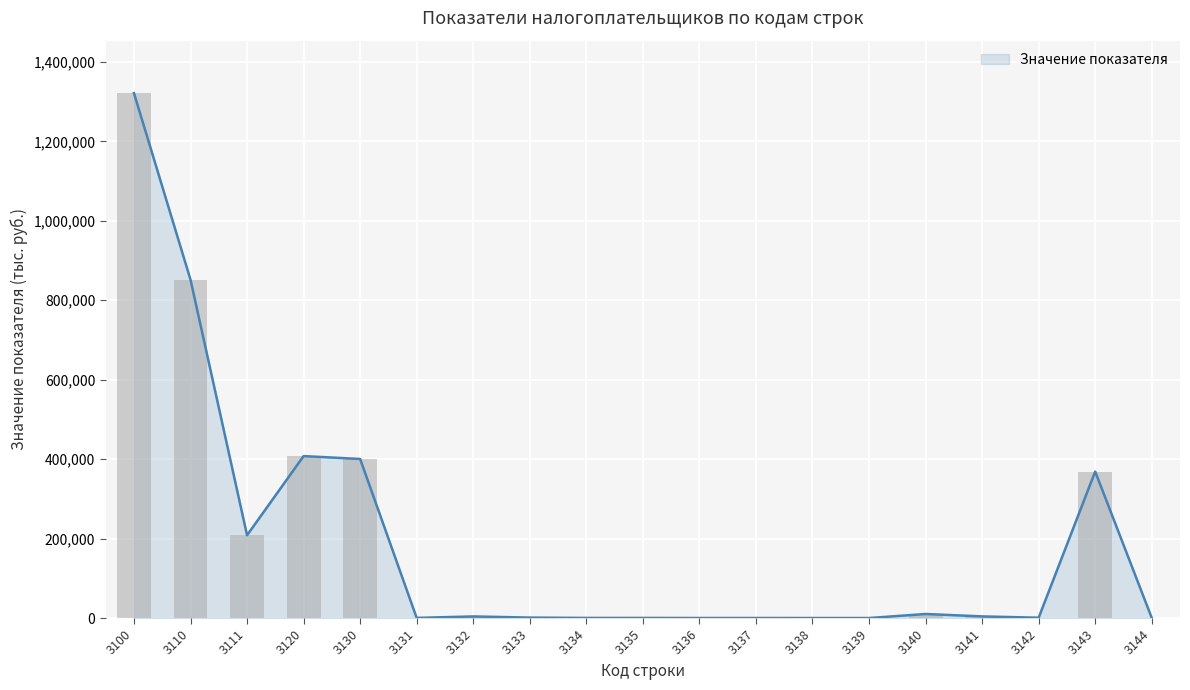

Reading right to left, list all the values displayed in this chart.

3144=453	3143=368832	3142=794	3141=4111	3140=10192	3139=8	3138=2	3137=71	3136=75	3135=231	3134=253	3133=1130	3132=4048	3131=361	3130=400480	3120=407745	3111=208485	3110=851851	3100=1321520